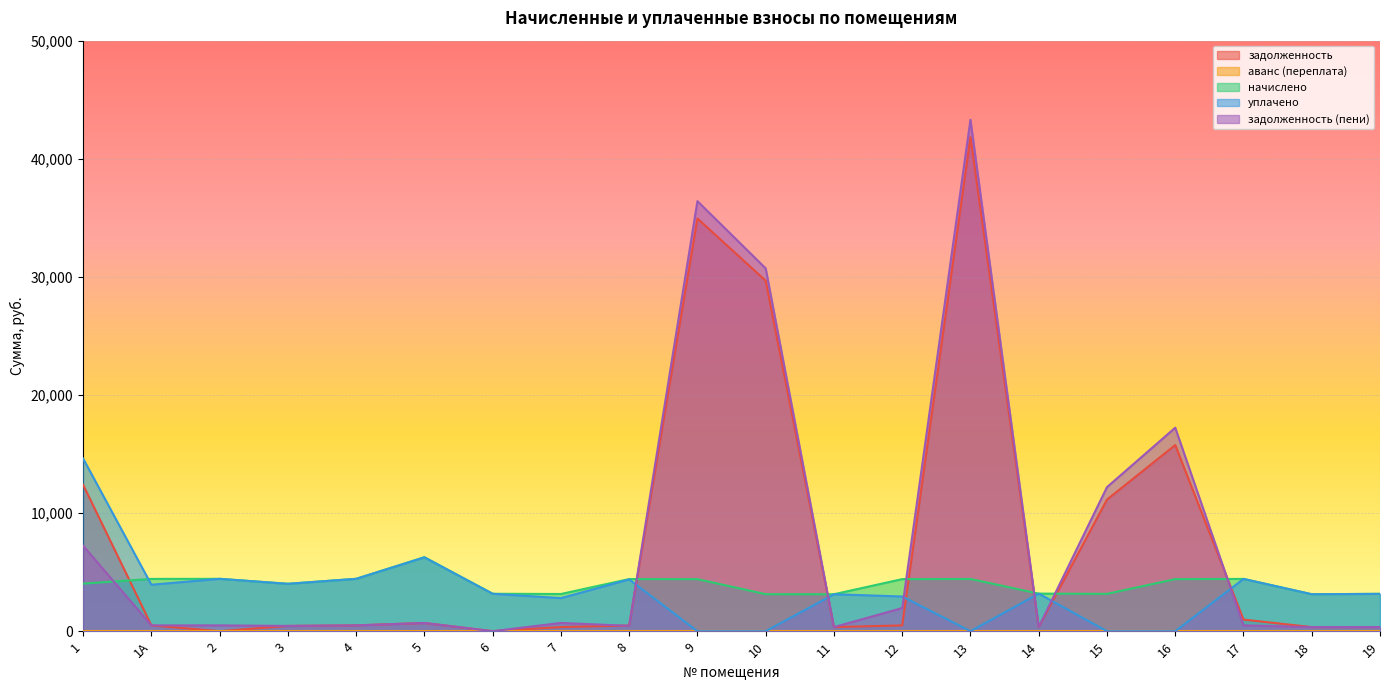

At how many categories does at least one series exceed 37637?

1